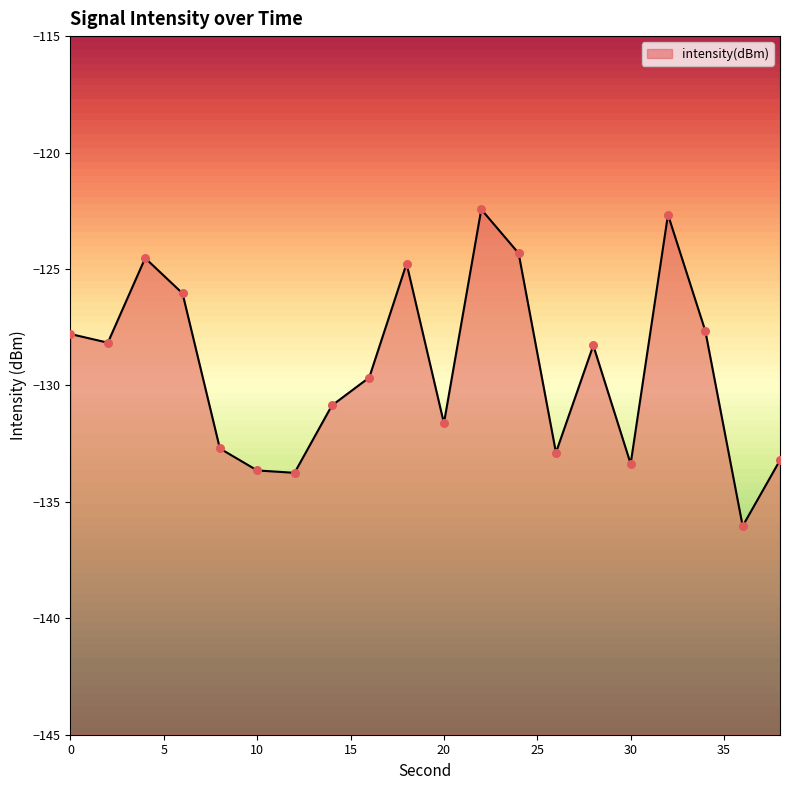

What is the change in value from 24 to 34?

-3.3